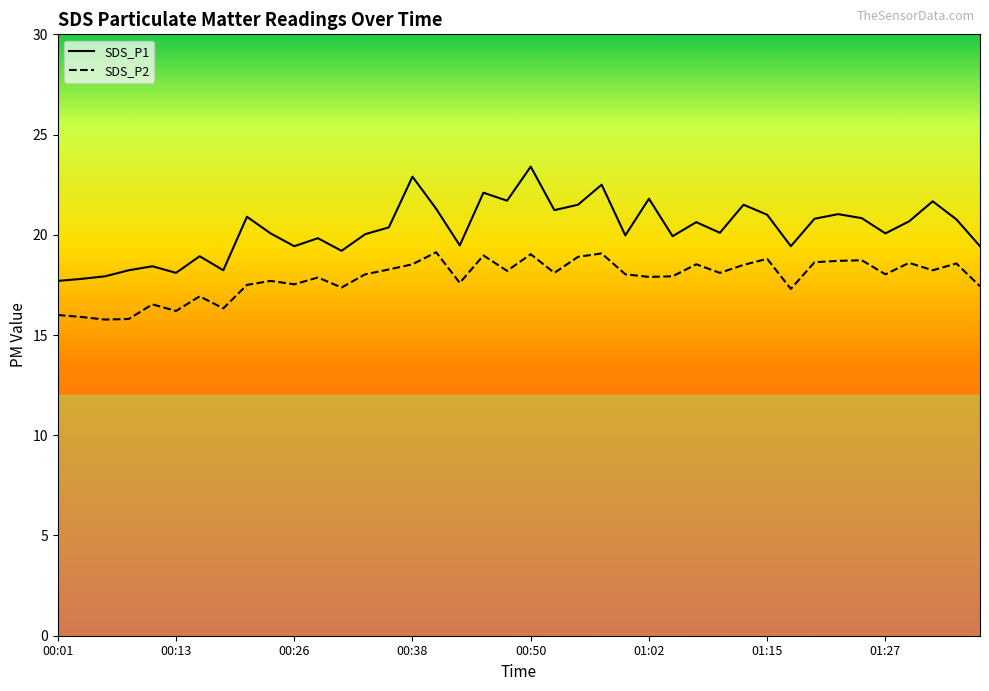

How many interior local valleys does the SDS_P1 series have?

12